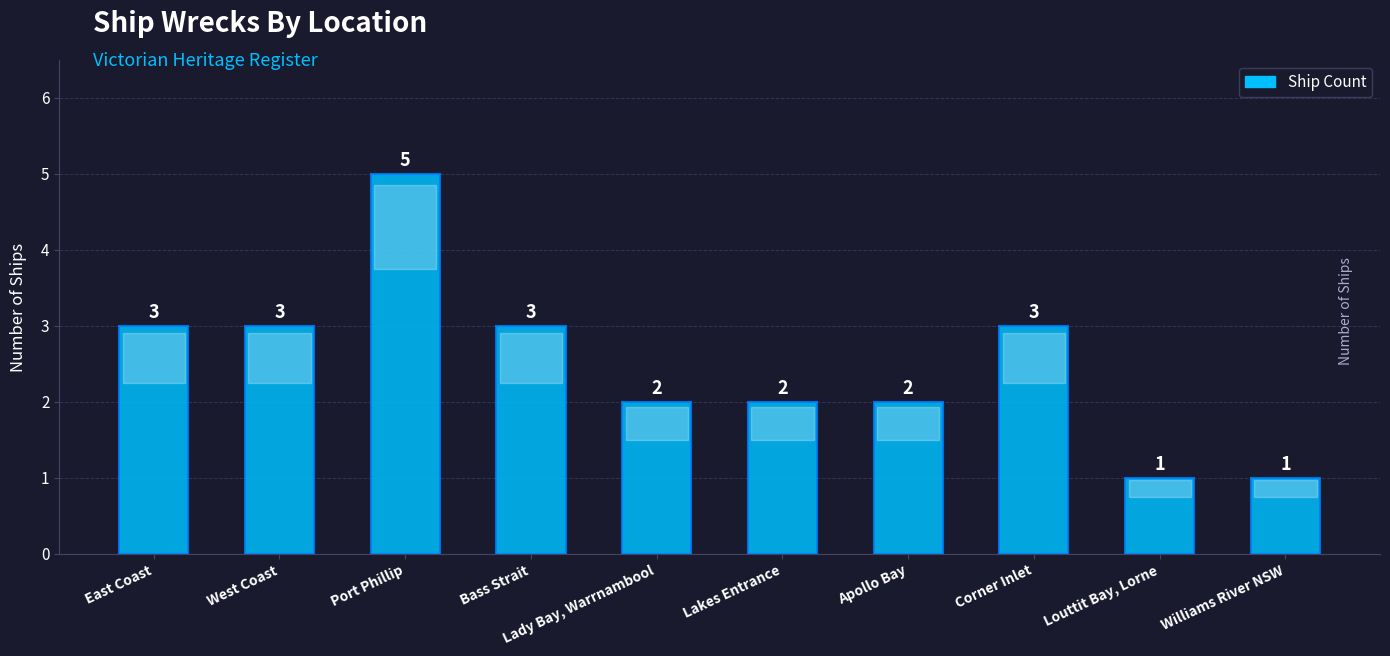

Which category has the highest value across all series?

Port Phillip